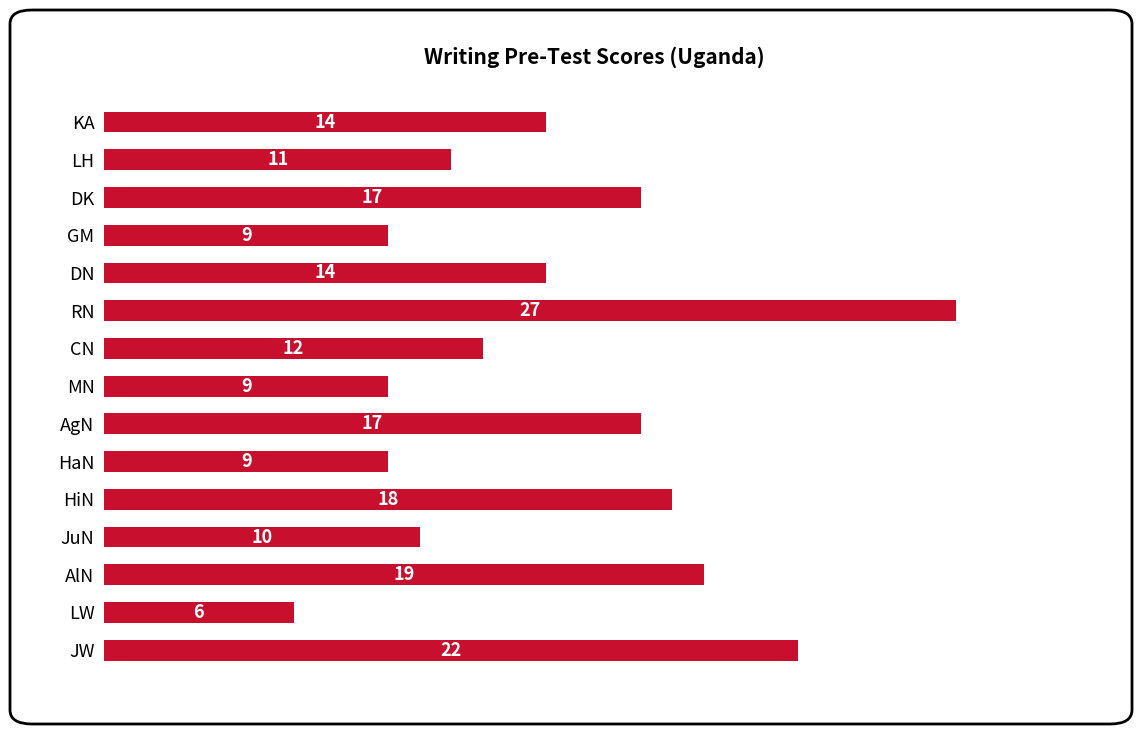

At which category does the chart reach its minimum across all series?

LW